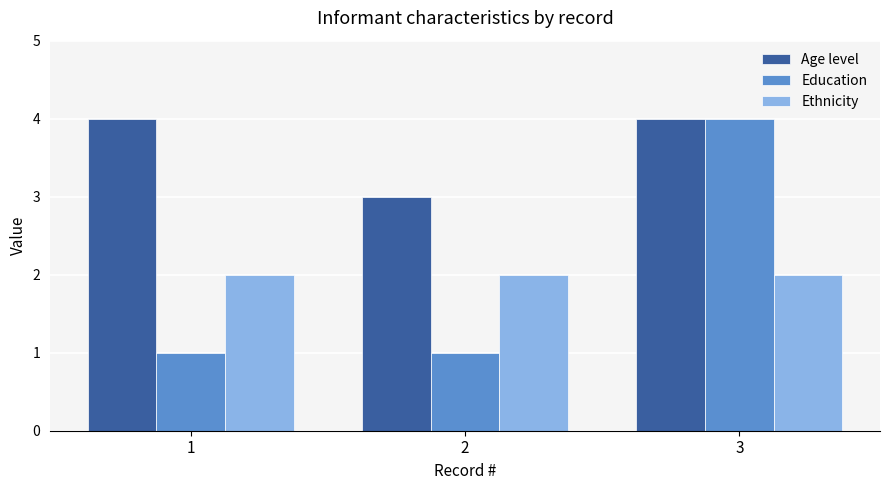

How many groups of bars are there?

3